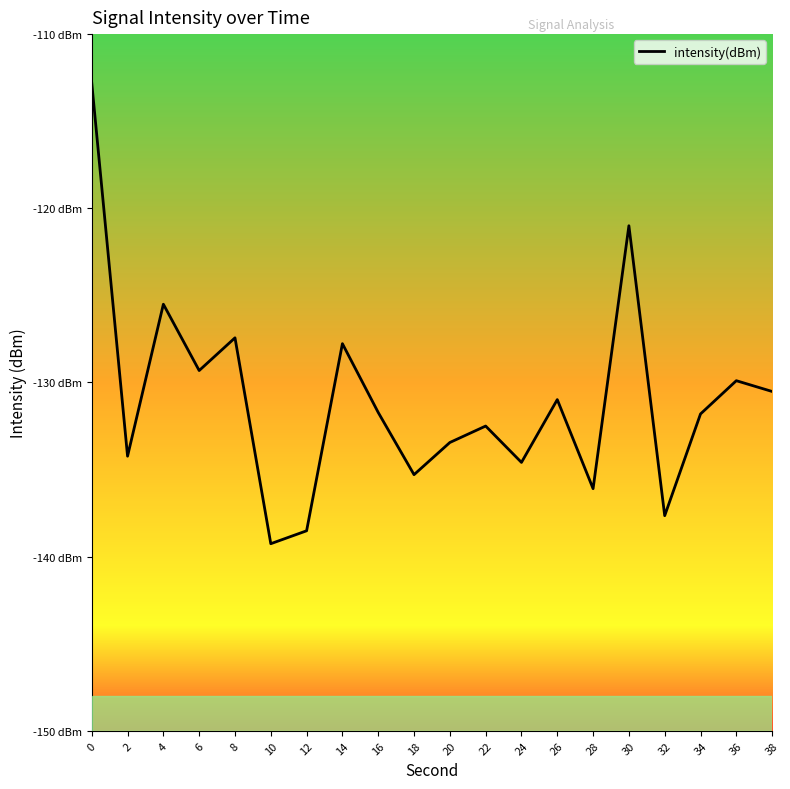

What is the value of the 11th point from the left?

-133.4